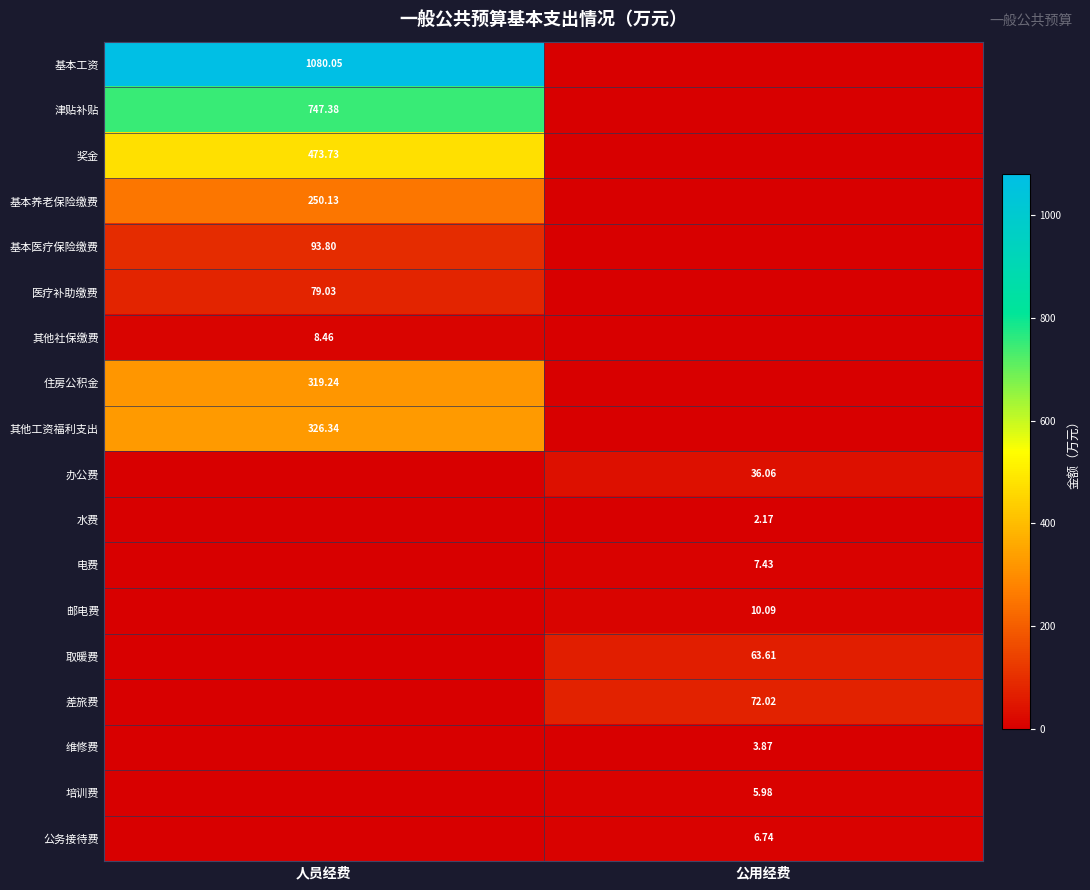

Is the value of 公务接待费 at 人员经费 greater than the value of 医疗补助缴费 at 公用经费?

No